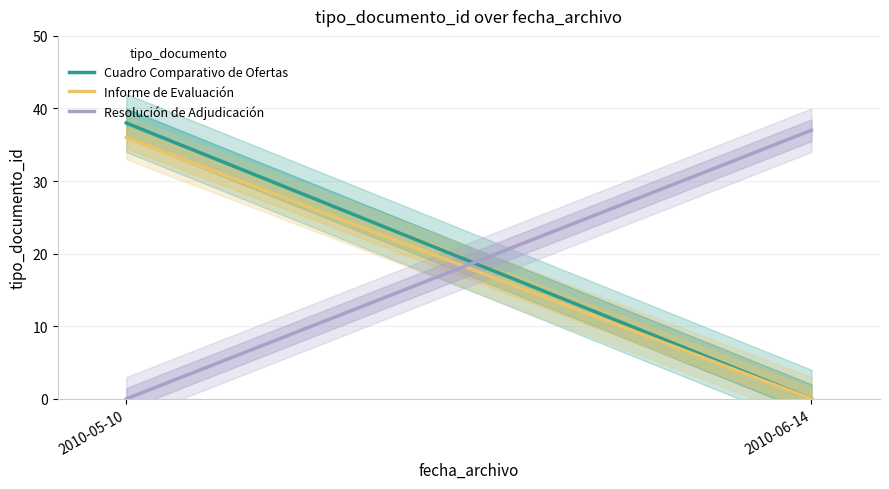

What is the average value of the Cuadro Comparativo de Ofertas series?

19